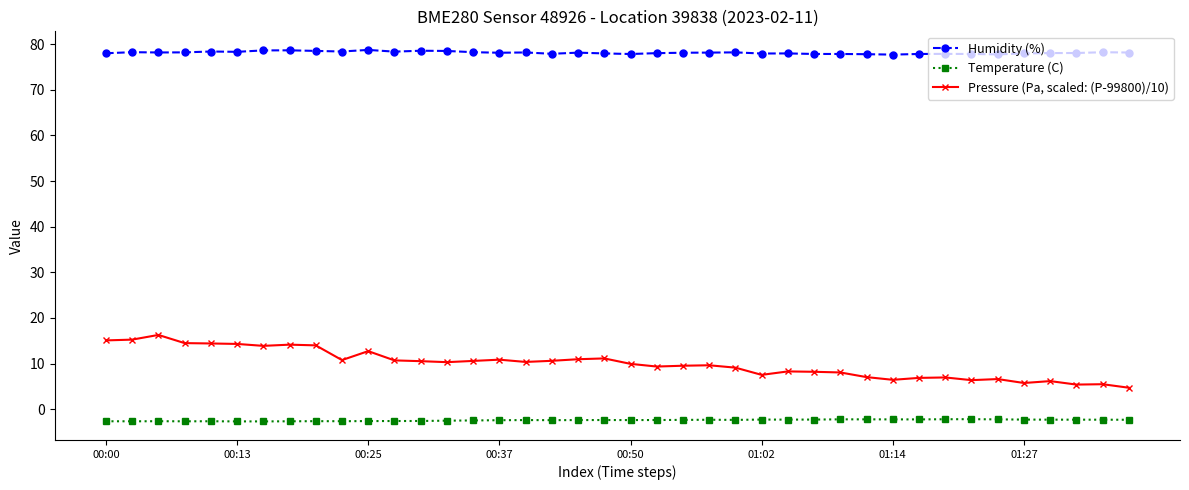

True or false: Temperature (C) and Pressure (Pa, scaled: (P-99800)/10) cross at least once.

False